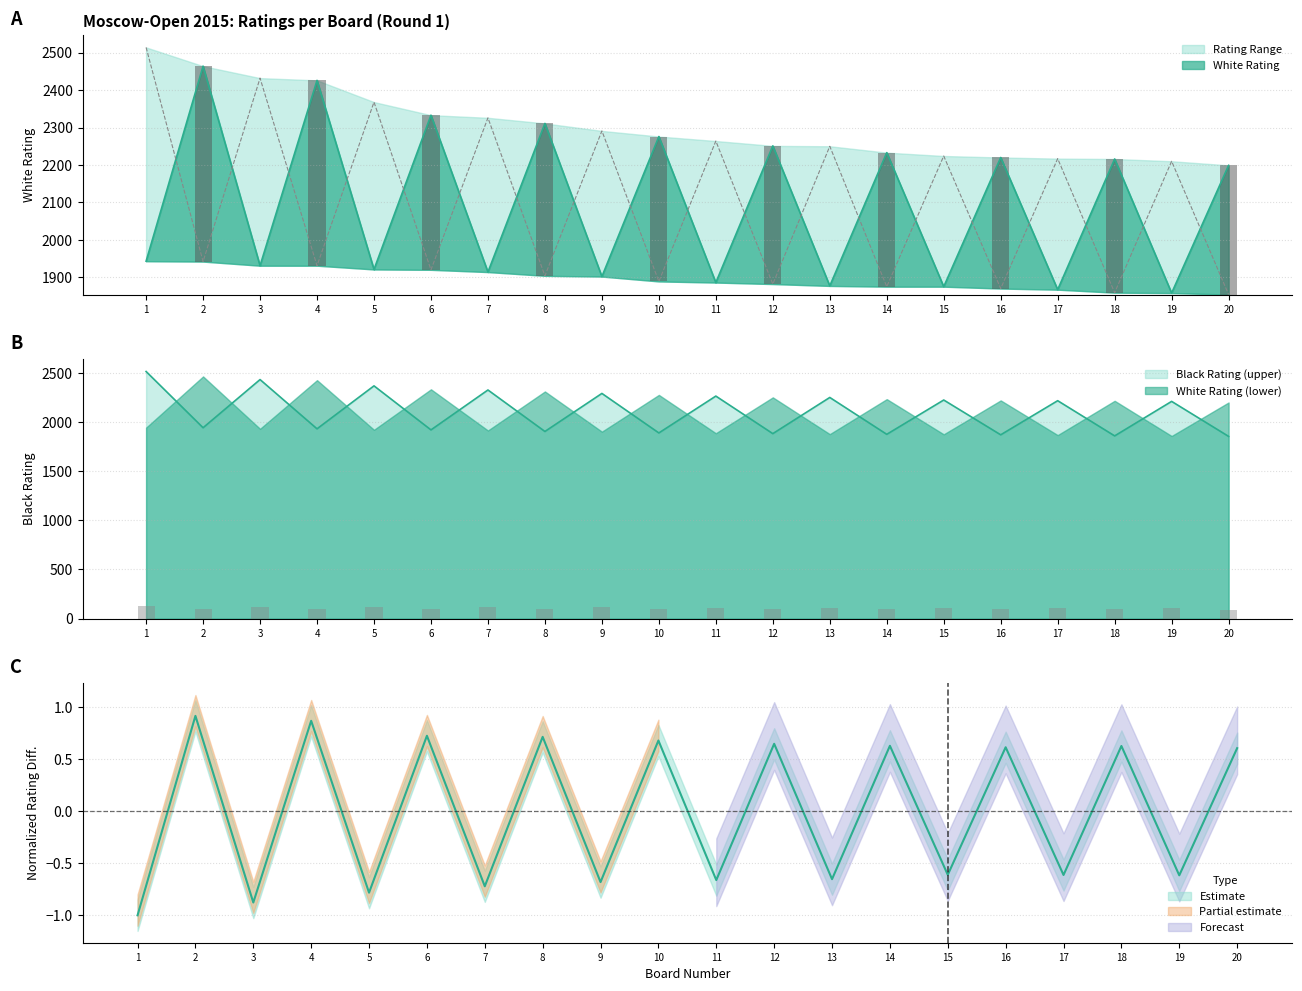

Which category has the highest value in the Black Rating series?

1